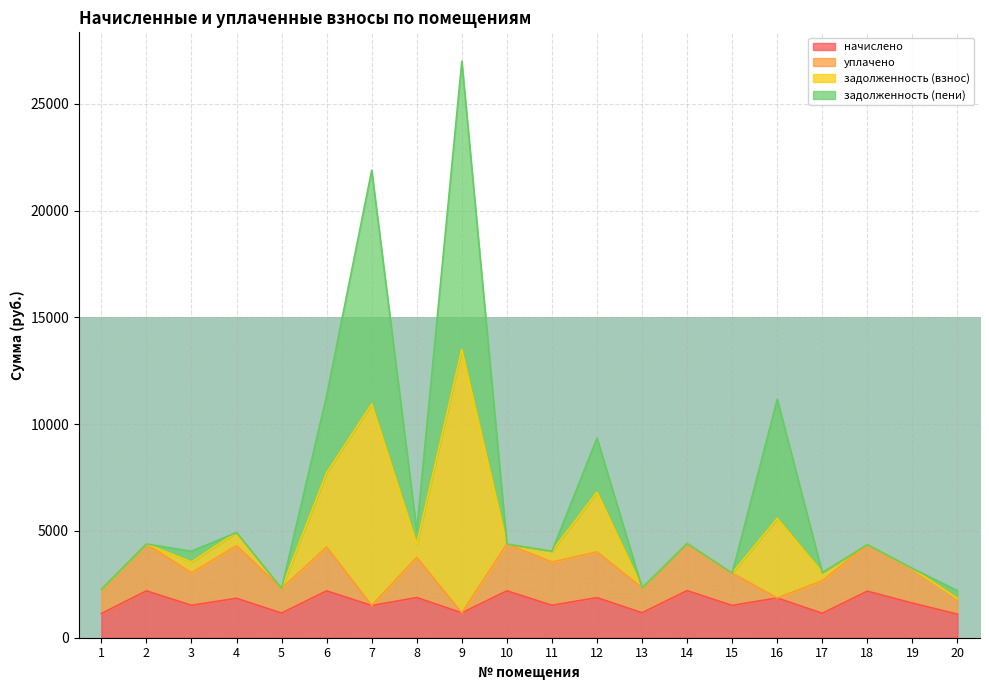

What is the minimum value for начислено?

1102.4